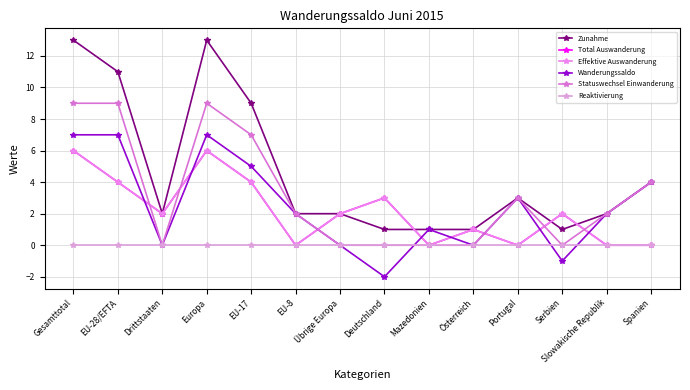

Reading left to right, what are all the values shown in this chart?

Zunahme: 13	11	2	13	9	2	2	1	1	1	3	1	2	4
Total Auswanderung: 6	4	2	6	4	0	2	3	0	1	0	2	0	0
Effektive Auswanderung: 6	4	2	6	4	0	2	3	0	1	0	2	0	0
Wanderungssaldo: 7	7	0	7	5	2	0	-2	1	0	3	-1	2	4
Statuswechsel Einwanderung: 9	9	0	9	7	2	0	0	0	0	3	0	2	4
Reaktivierung: 0	0	0	0	0	0	0	0	0	0	0	0	0	0